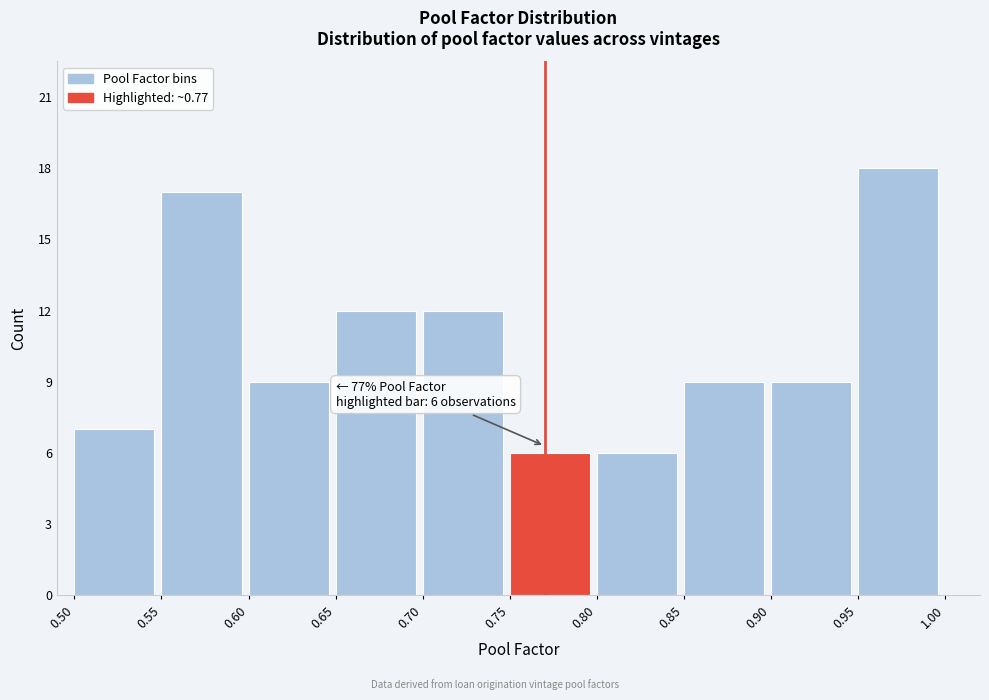

Over which range of the x-axis is the bar tallest?

0.95 to 1.00